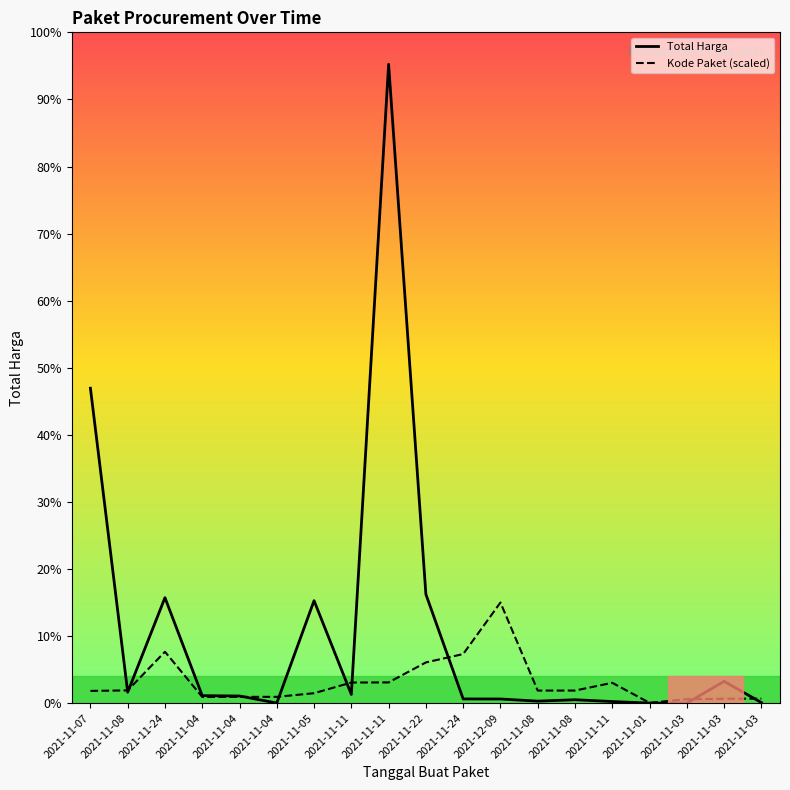

Does the chart have visible grid lines?

No